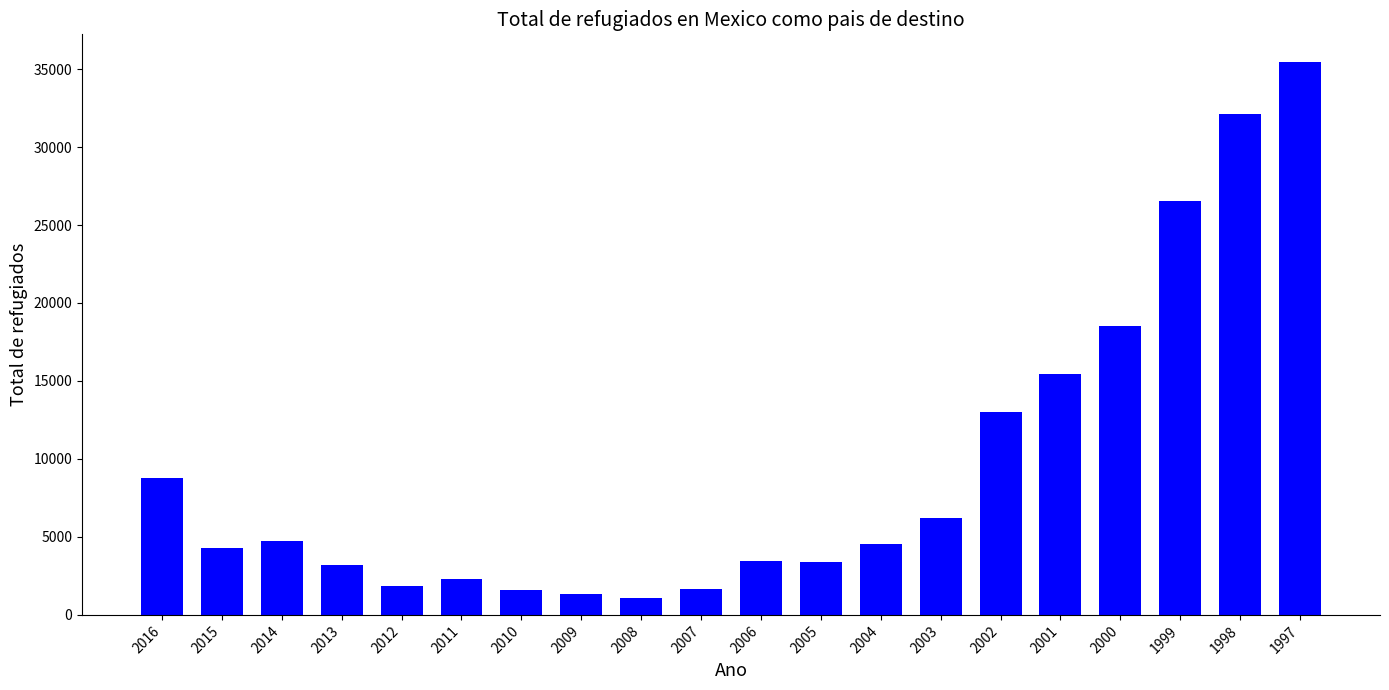

Which label corresponds to the largest value in the chart?

1997